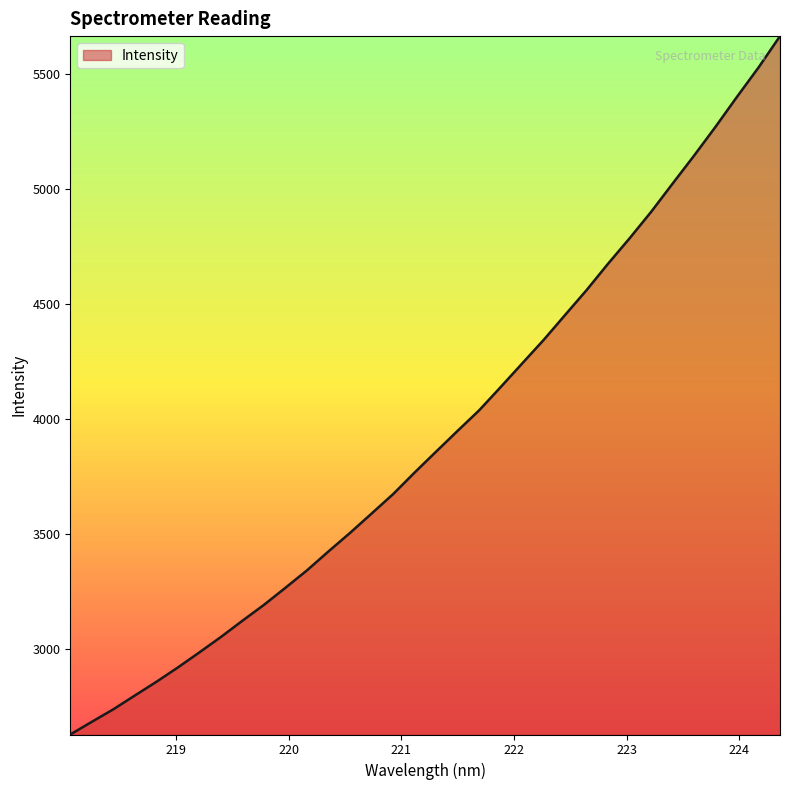

What is the greatest value displayed?

5666.5